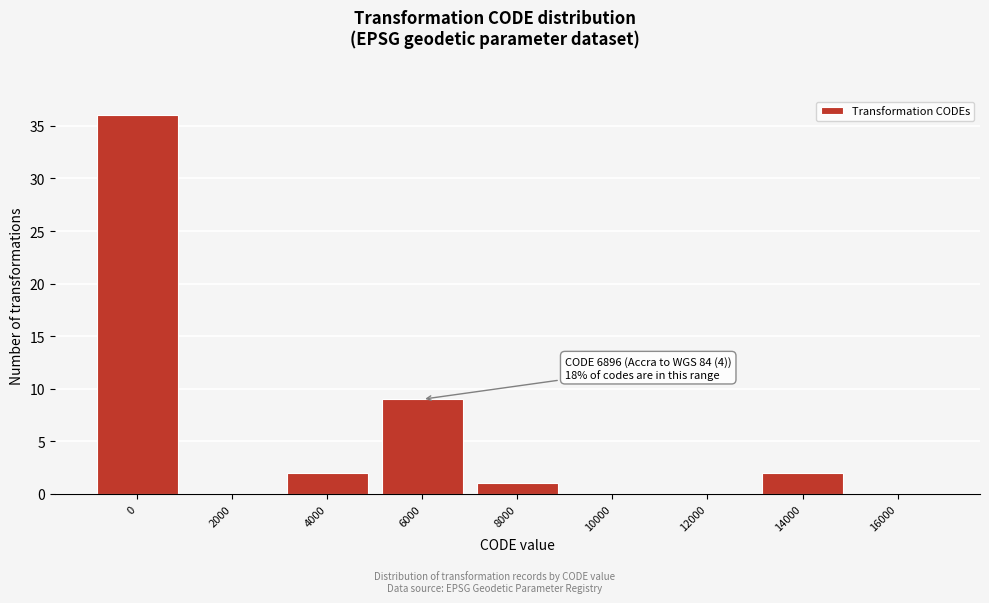

Reading left to right, extract all data points from this chart.

0=36	2000=0	4000=2	6000=9	8000=1	10000=0	12000=0	14000=2	16000=0